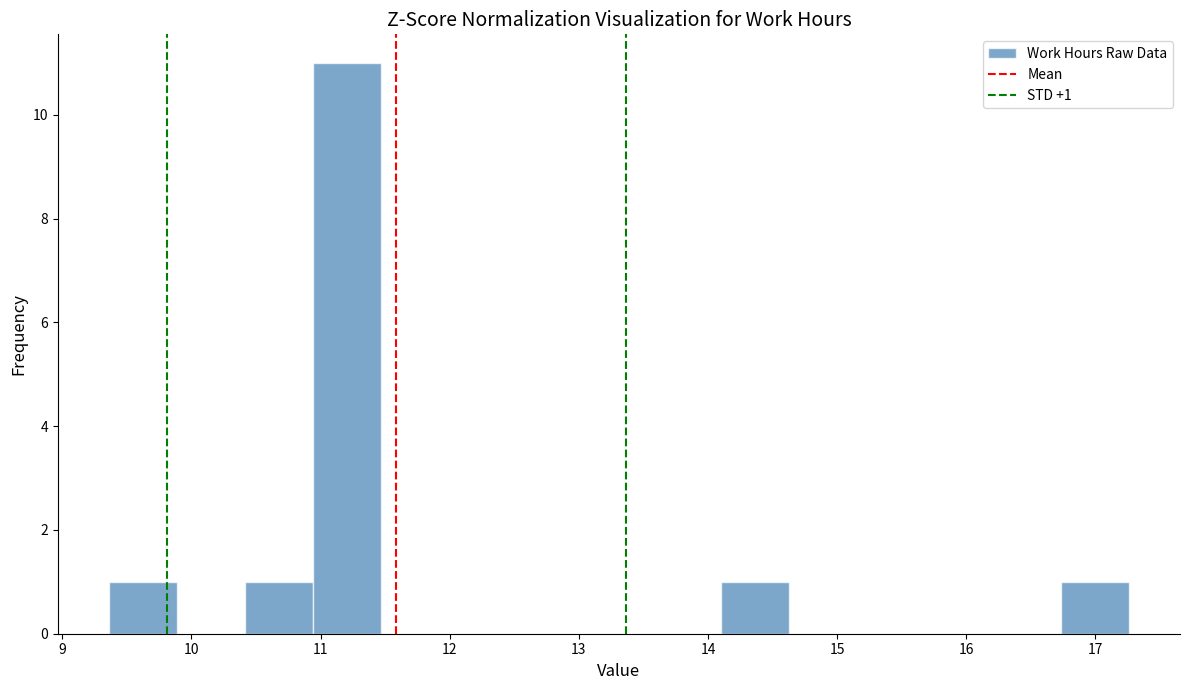

Which range on the x-axis has the tallest bar?

10.9 to 11.5